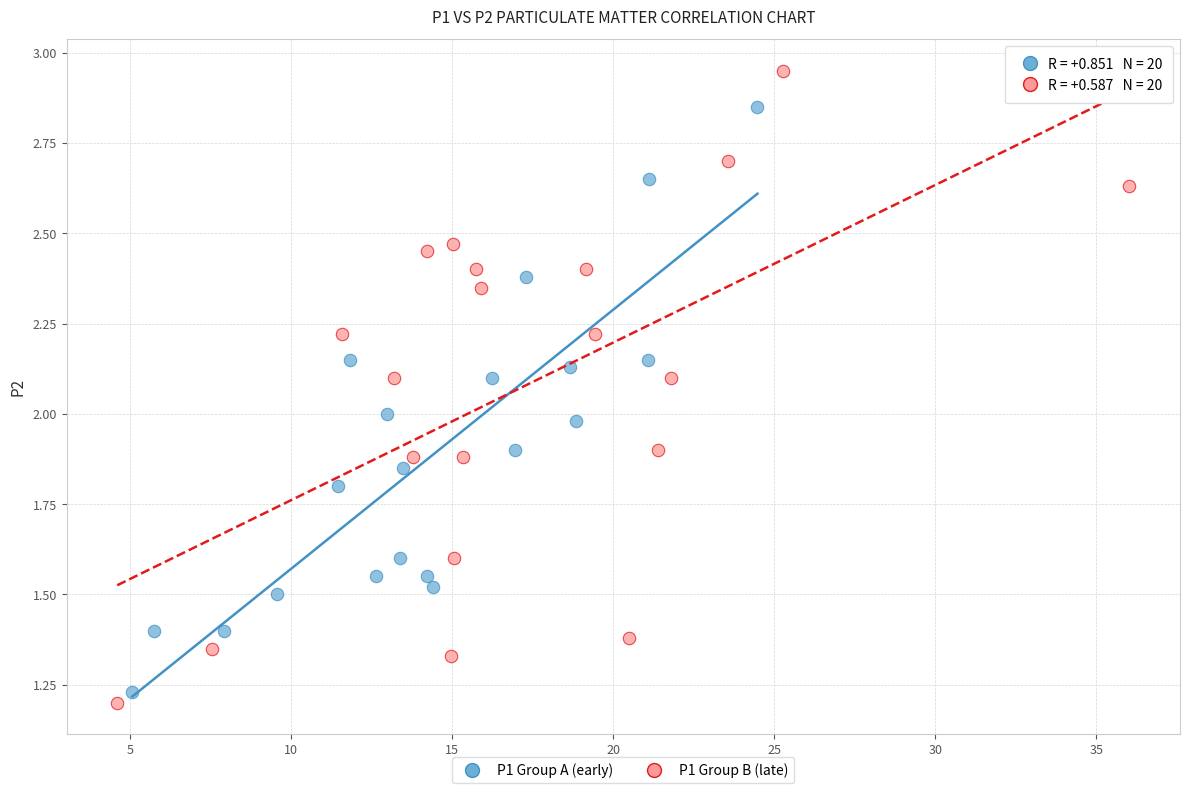

Which series reaches the maximum Y coordinate?

P1 Group B (late)